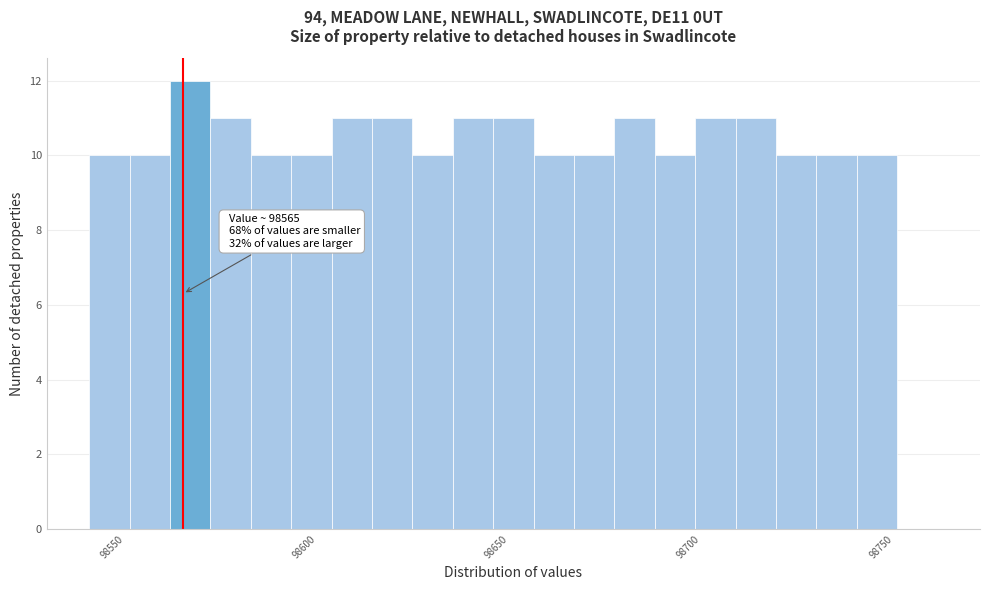

Around what value on the x-axis is the tallest bar? Give the approximate position of its centre, as read against the axis.

98565